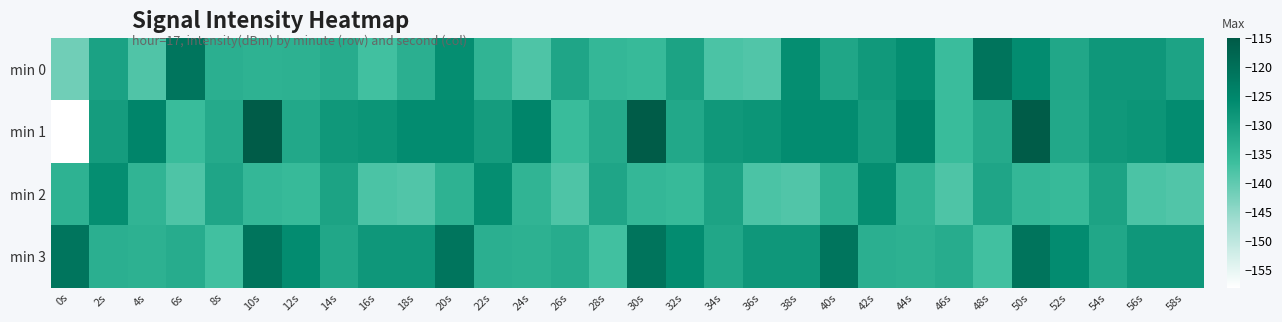

At 36s, list the series in order from smallest to largest.

min 0, min 2, min 3, min 1